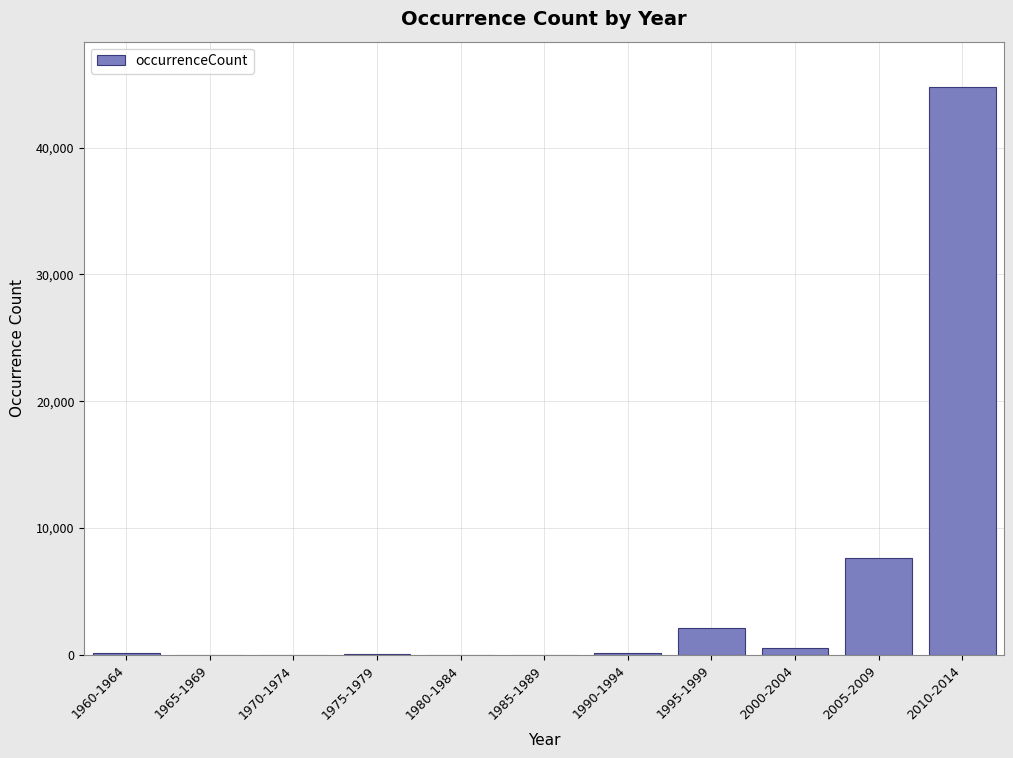

The chart shows a value of 44777 at 2010-2014. True or false?

True